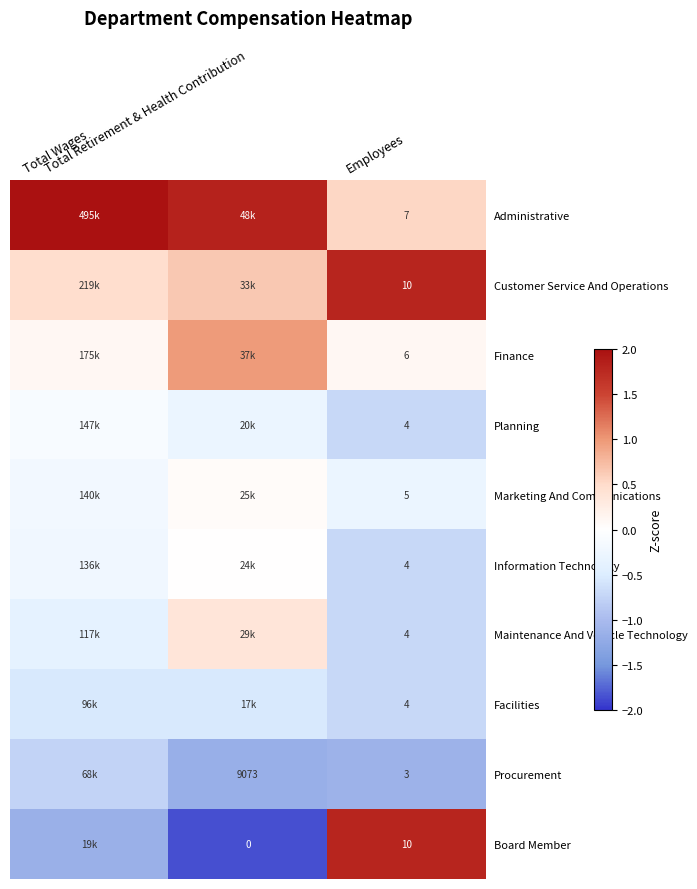

What is the greatest value displayed?

2.7